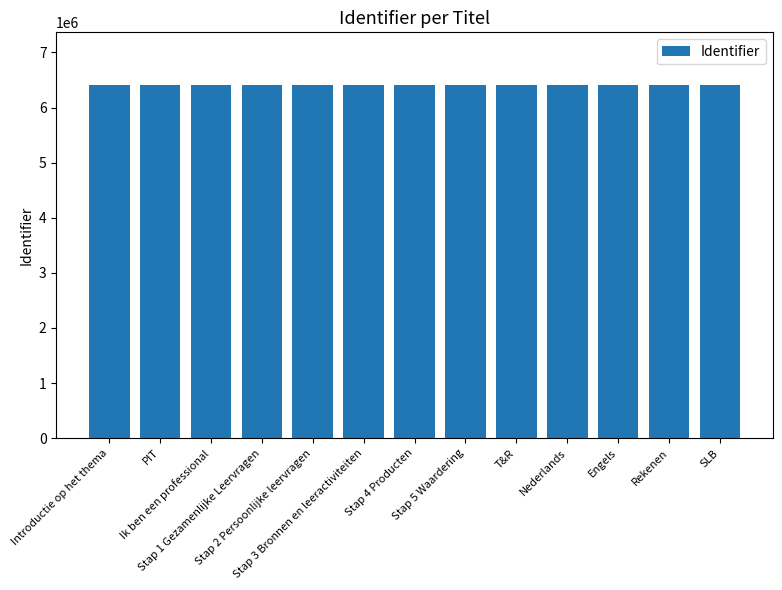

Are the bars grouped side by side (vs. stacked)?

No